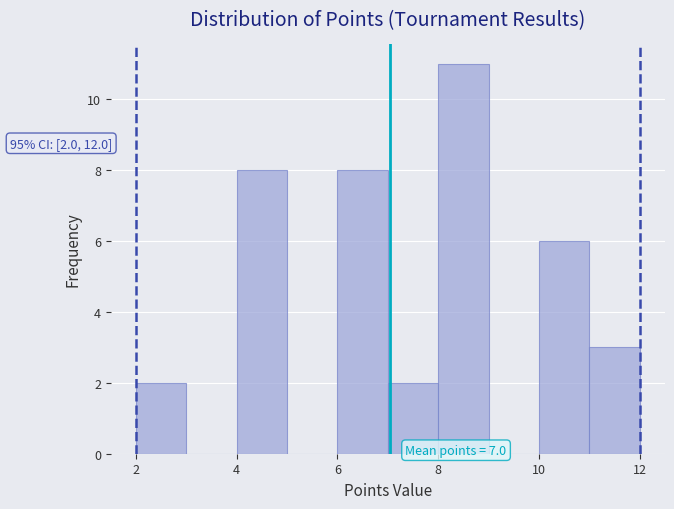

Which range on the x-axis has the tallest bar?

8 to 9